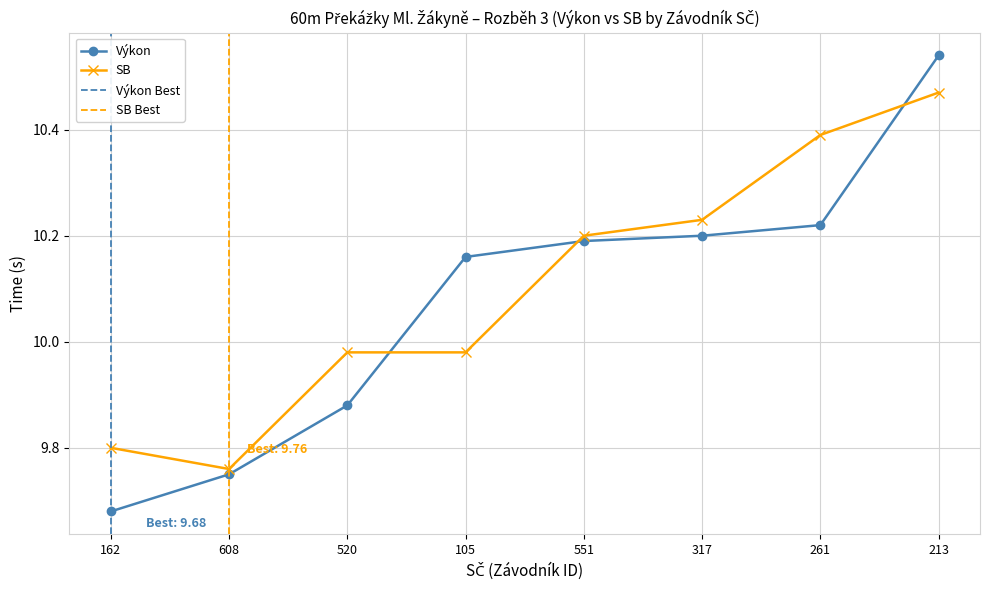

What is the value of the SB point at the 8th from the left?

10.5